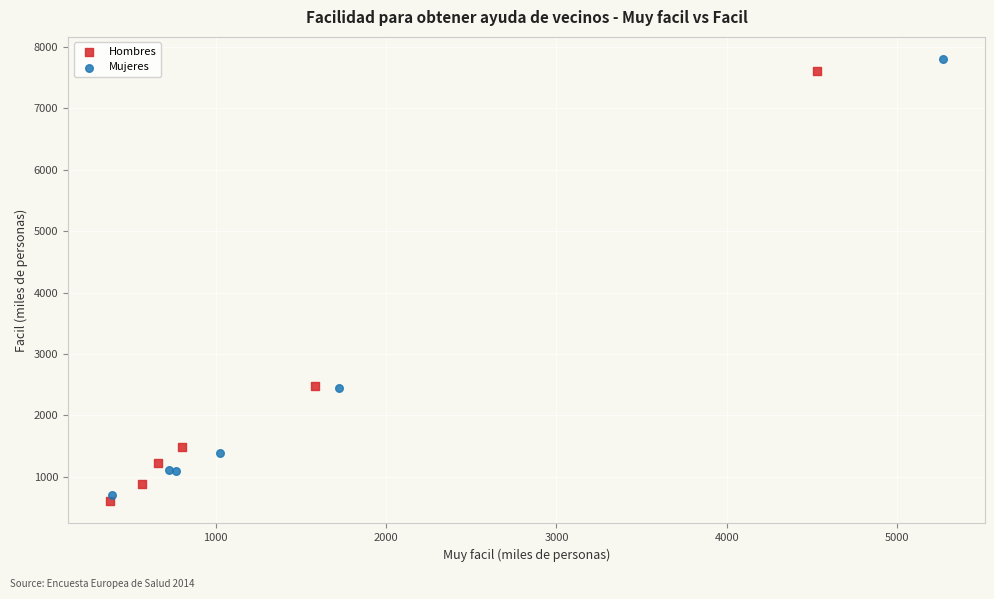

Which series has the widest spread of Y values?

Mujeres